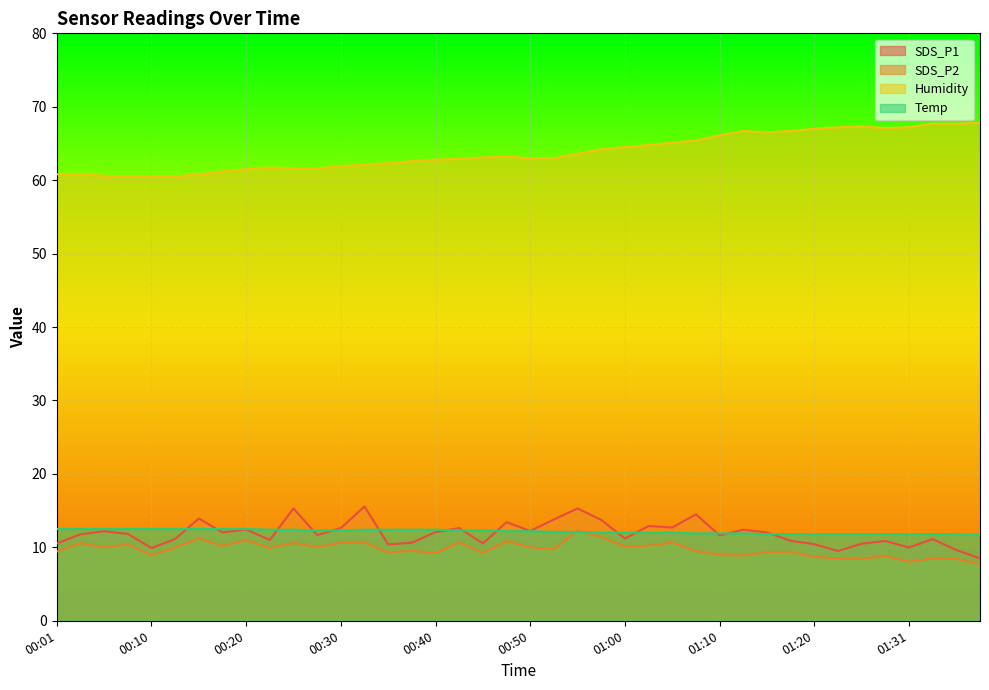

Rank the categories by SDS_P1 value from highest to lowest.

00:32, 00:25, 00:55, 01:07, 00:15, 00:52, 00:57, 00:47, 01:02, 01:04, 00:30, 00:42, 00:20, 01:12, 00:50, 00:06, 00:40, 00:18, 01:15, 00:08, 00:03, 00:28, 01:10, 01:00, 00:13, 01:33, 00:23, 01:17, 01:28, 00:37, 00:01, 00:45, 01:25, 01:20, 00:35, 01:31, 00:10, 01:36, 01:23, 01:38